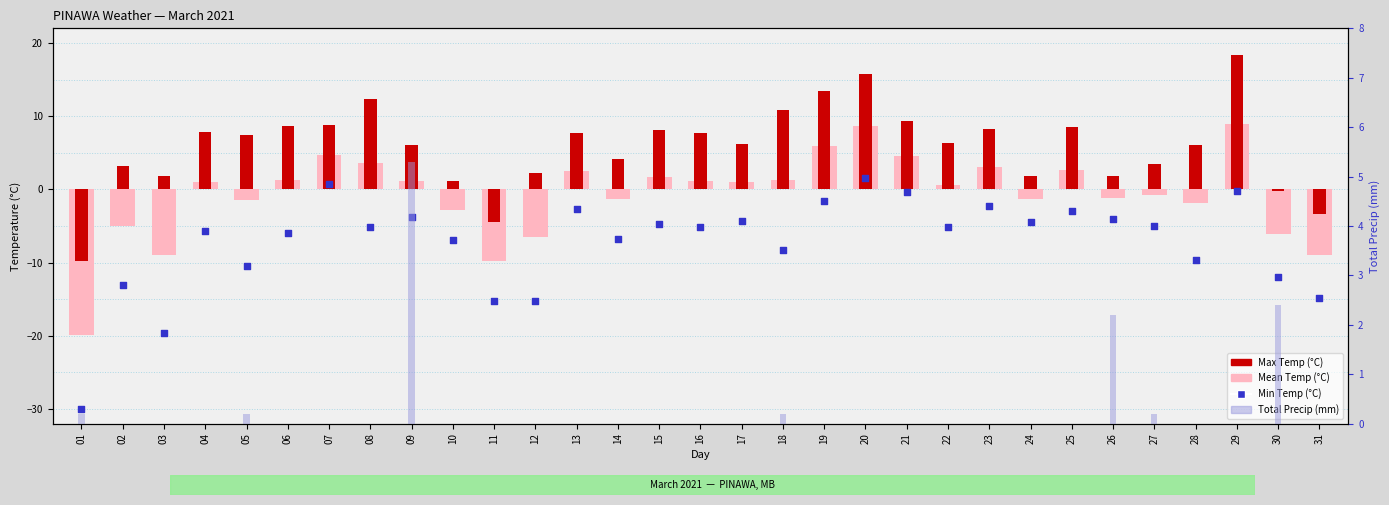

Which series reaches the maximum Y coordinate?

Max Temp (°C)